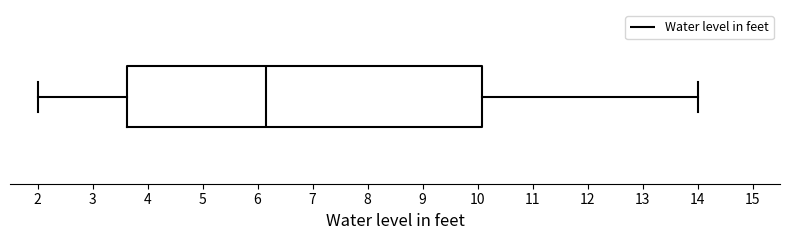

Transcribe this box plot: give where the median line is, the range the box spans, and where the two whiskers end, as read against the x-axis. The values are not printed on the chart, so give them approximately, as read against the axis.

median 6.2, box 3.6 to 10.1, whiskers 2.0 to 14.0